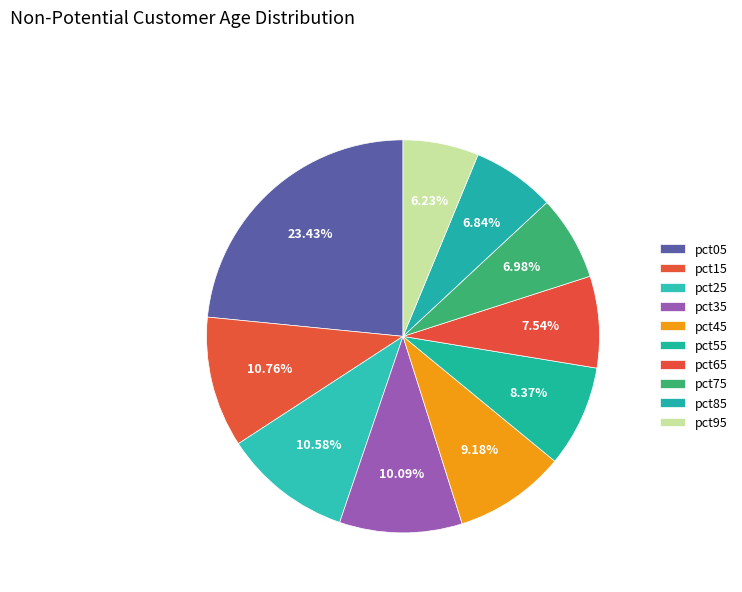

Count the number of slices in the pie.

10